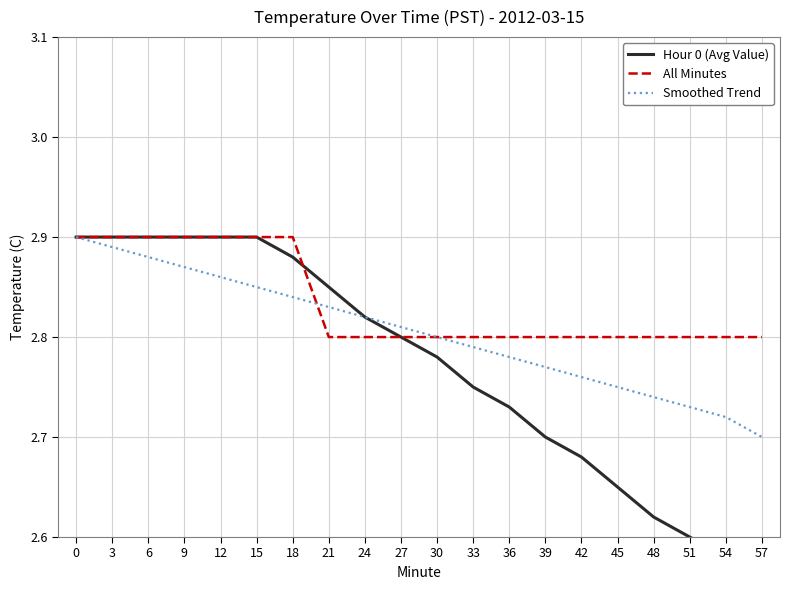

What value does the All Minutes series have at 57?

2.8